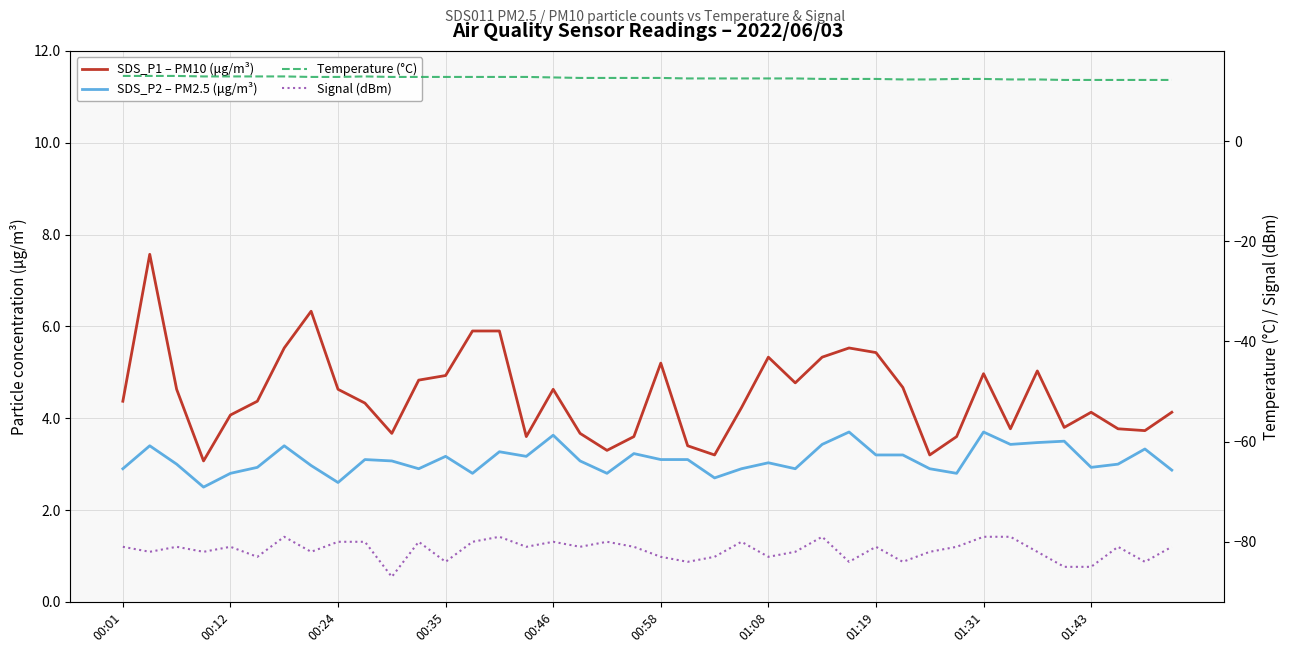

The SDS_P1 – PM10 (μg/m³) series shows 1.5 at 33. True or false?

False